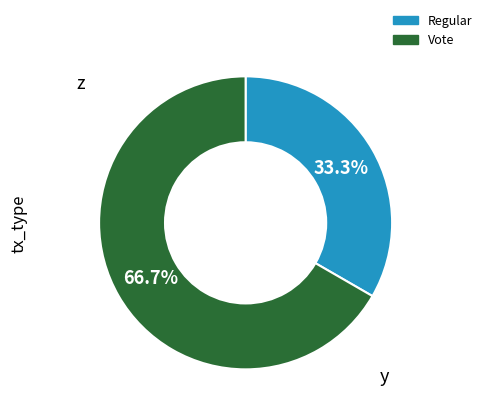

How much of the chart is everything except Regular?

66.7%